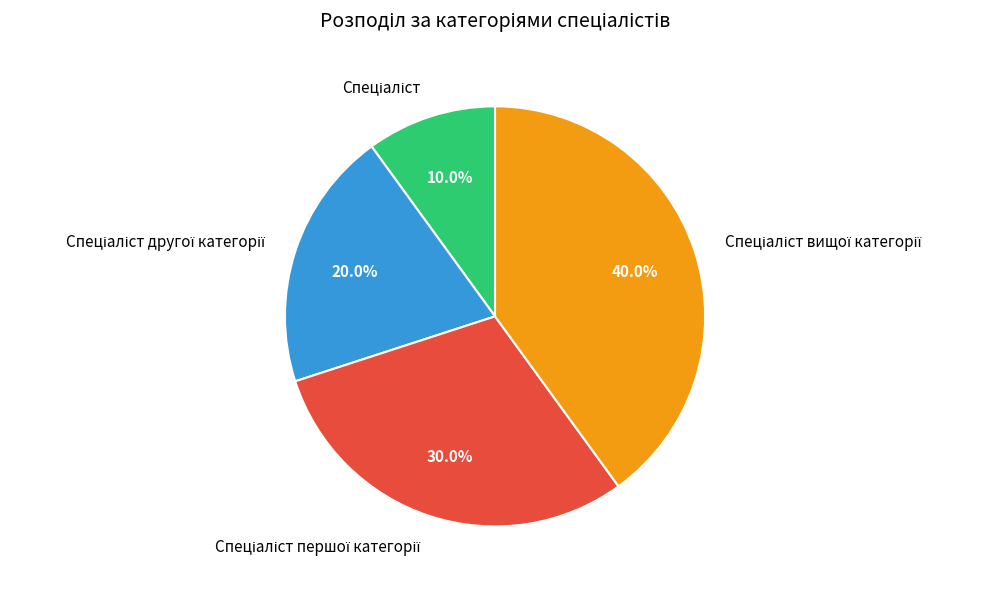

Is there any slice that represents more than half of the pie?

No